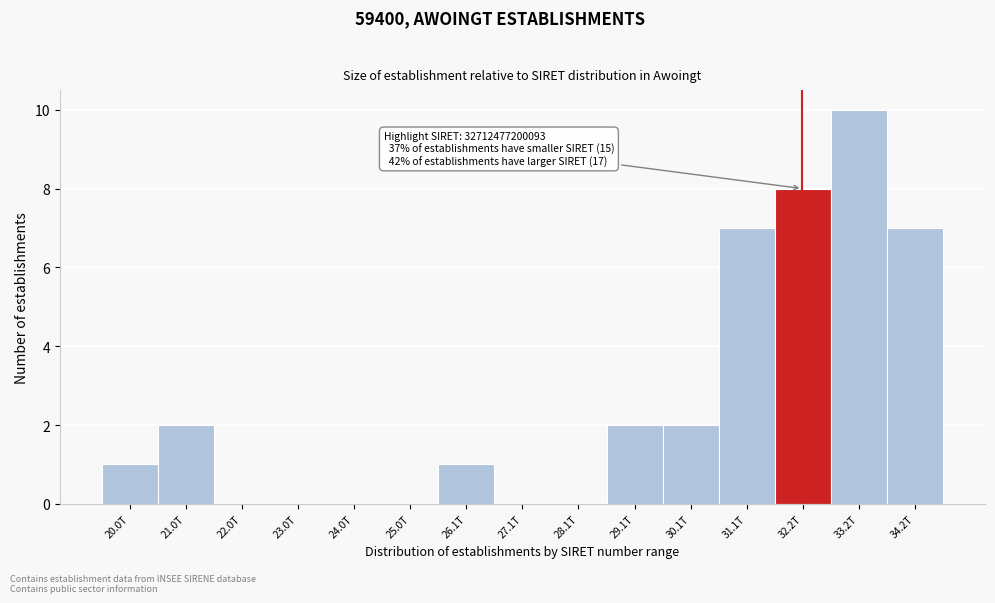

Reading left to right, transcribe all the data shown in this chart.

20.0T=1	21.0T=2	22.0T=0	23.0T=0	24.0T=0	25.0T=0	26.1T=1	27.1T=0	28.1T=0	29.1T=2	30.1T=2	31.1T=7	32.2T=8	33.2T=10	34.2T=7